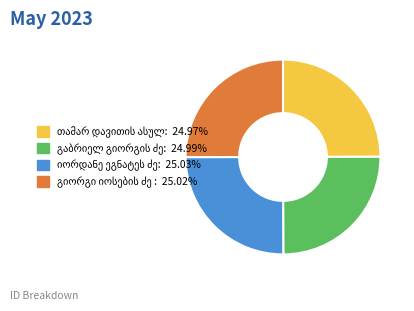

Is there any slice that represents more than half of the pie?

No